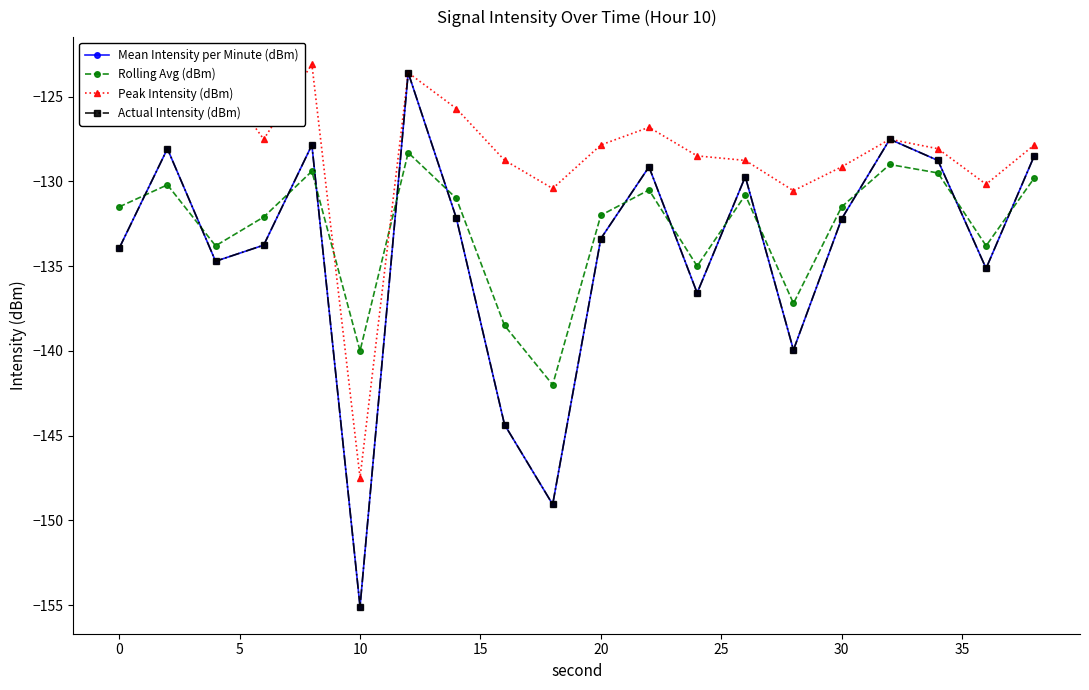

What is the lowest value of the Peak Intensity (dBm) series?

-147.5